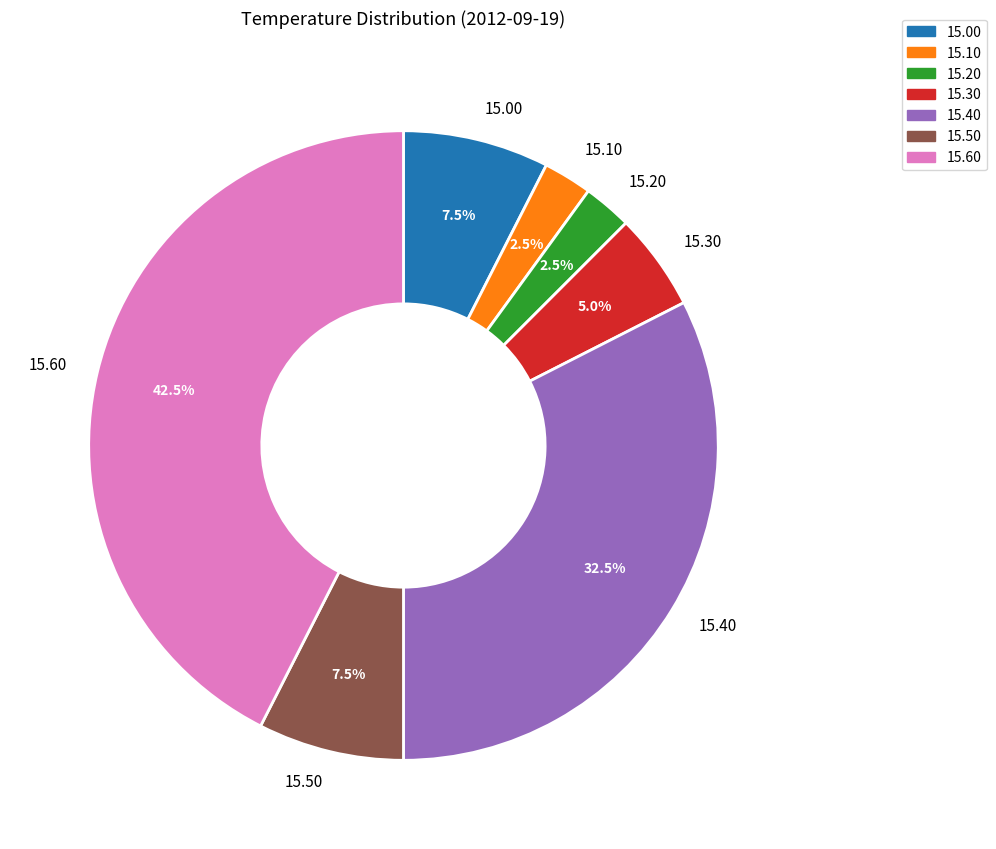

Is there any slice that represents more than half of the pie?

No